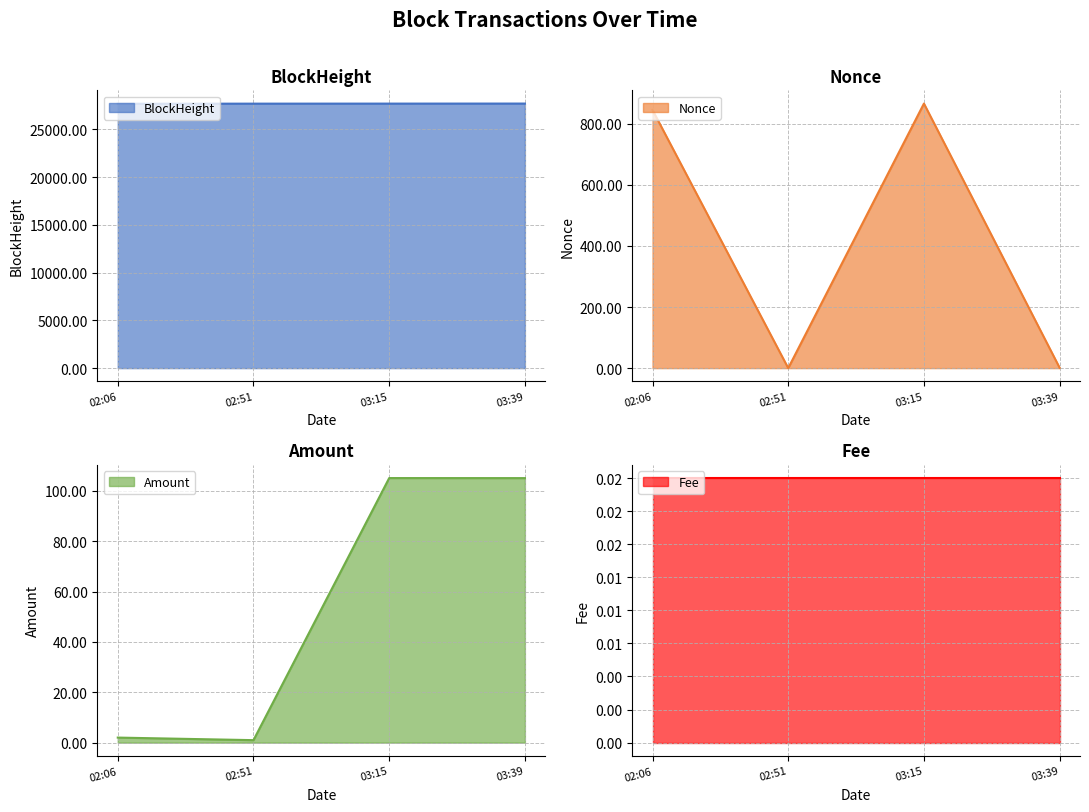

What is the difference between the maximum and minimum values in the BlockHeight series?

22